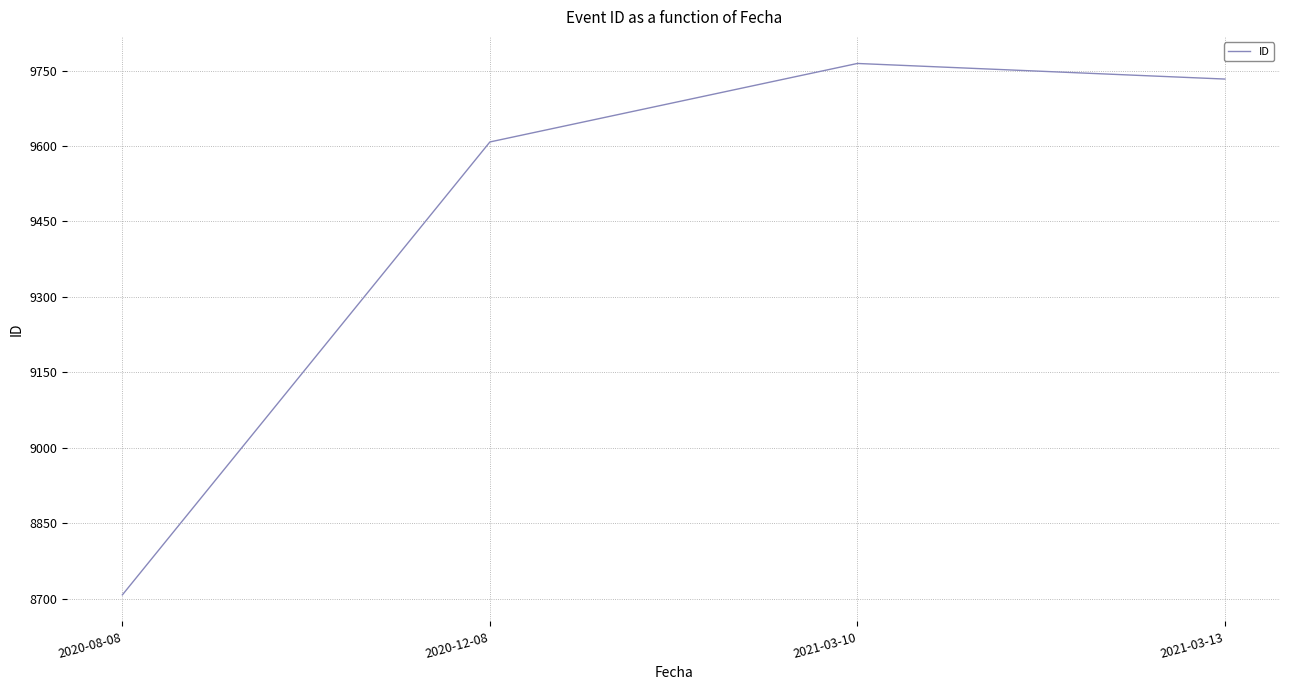

Reading right to left, extract all data points from this chart.

2021-03-13=9733	2021-03-10=9764	2020-12-08=9608	2020-08-08=8708